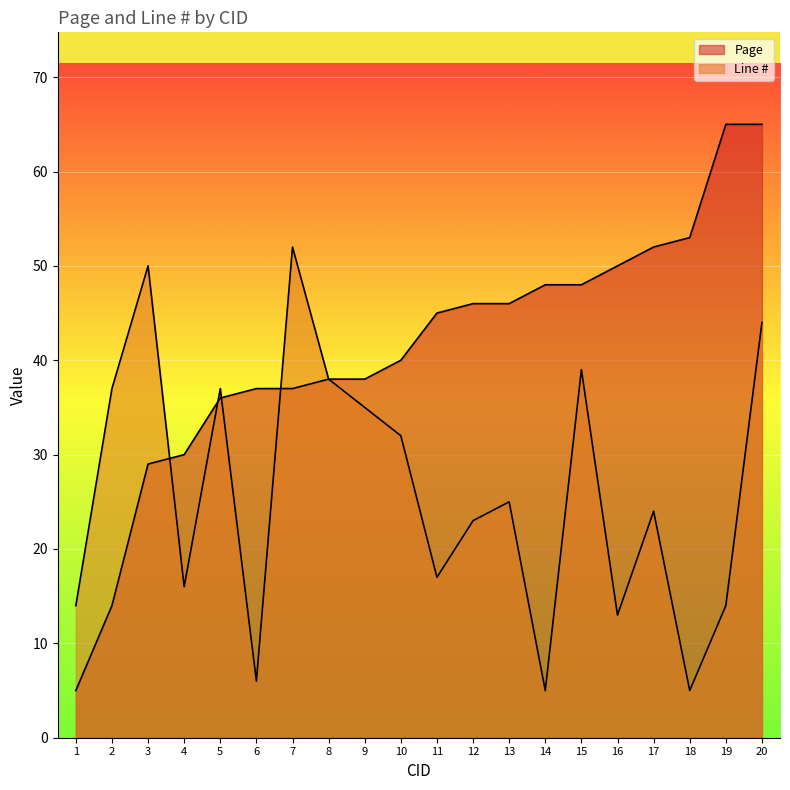

What is the minimum value shown in the chart?

5